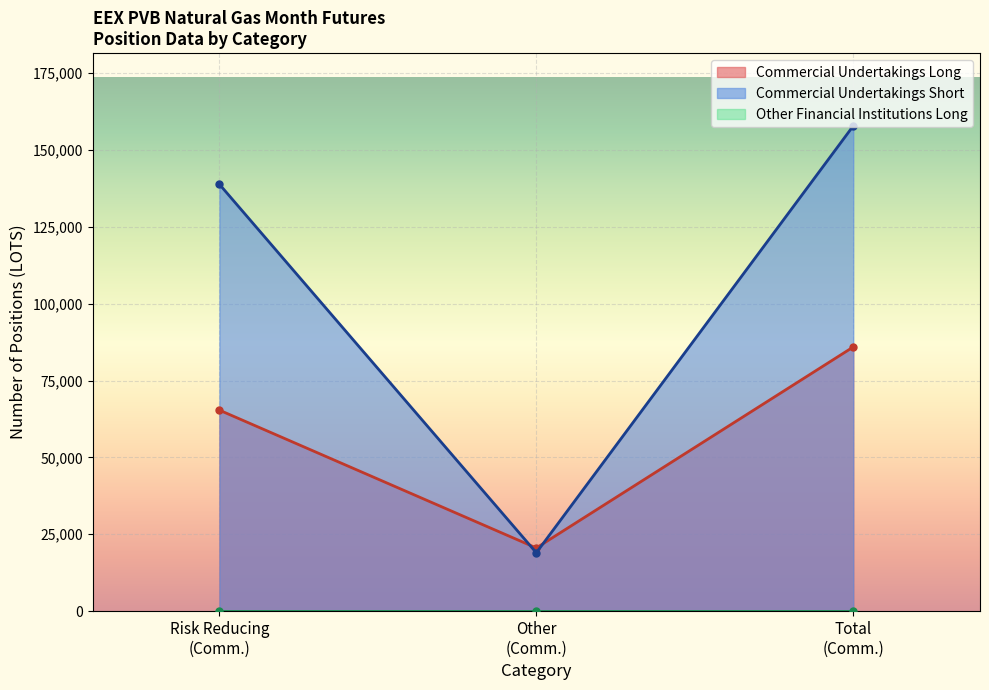

At which category does Commercial Undertakings Short reach its first local peak?

Risk Reducing
(Short)